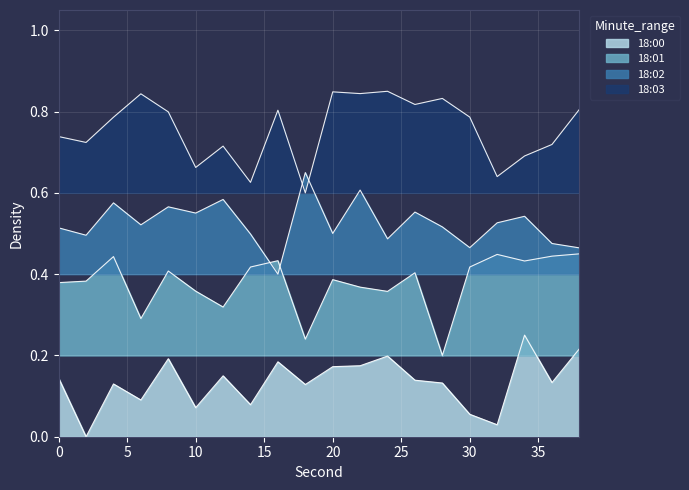

Between 24 and 10, which is larger?

24